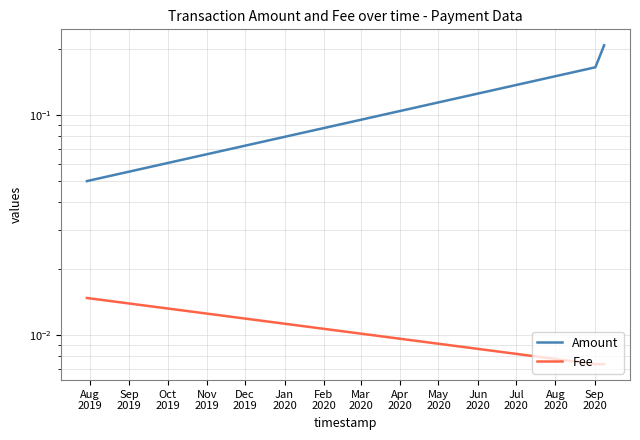

At how many categories does at least one series exceed 0?

3